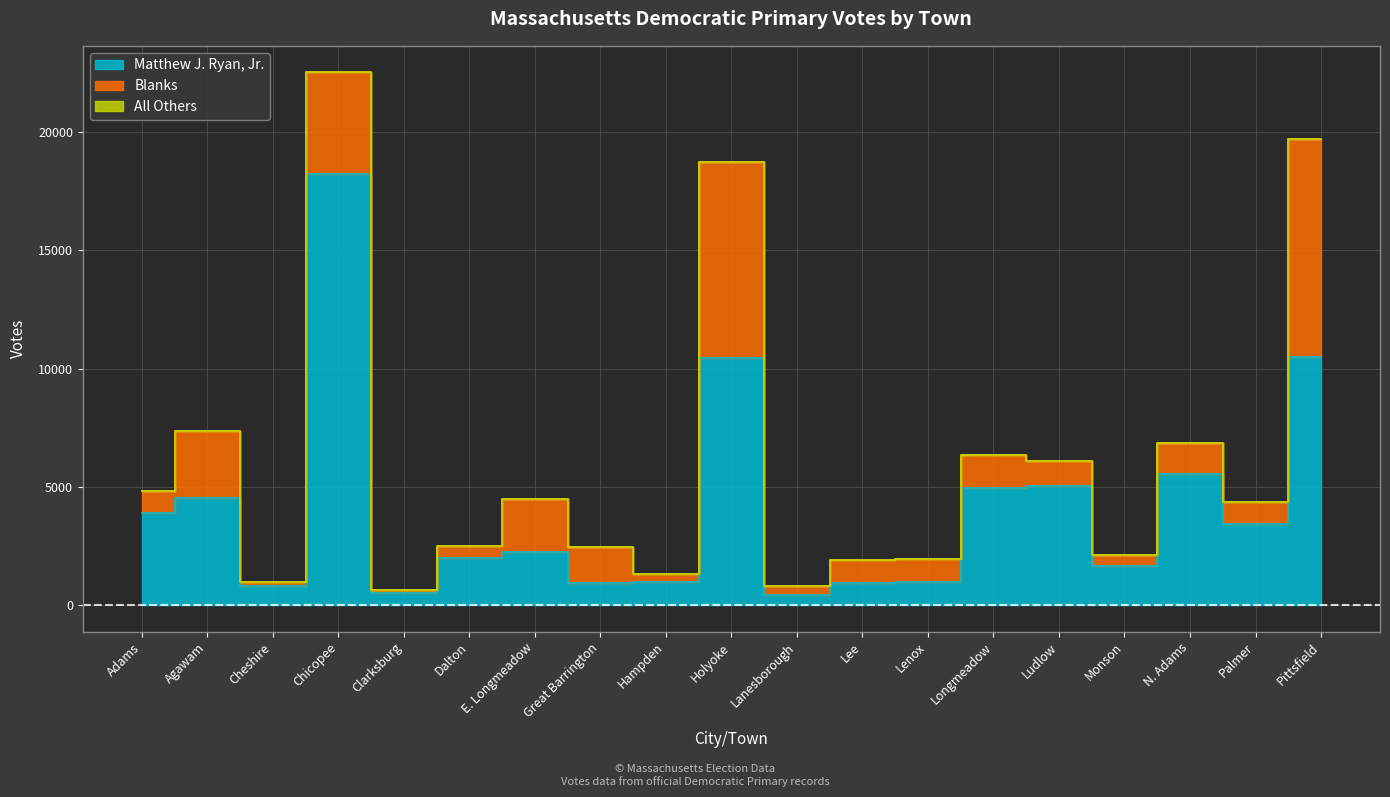

The Matthew J. Ryan, Jr. series shows 994 at Lenox. True or false?

True